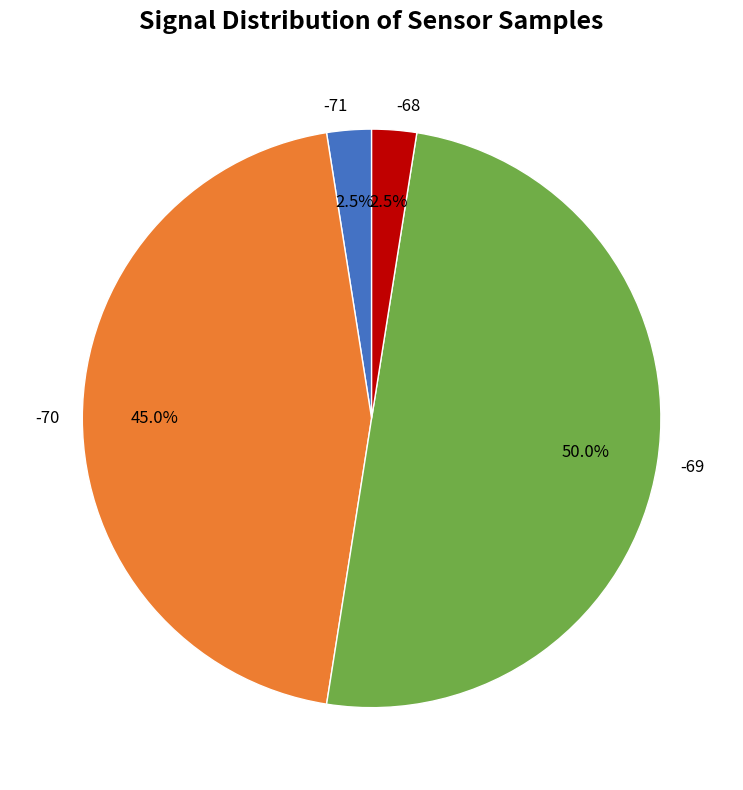

Which slice is the largest?

-69